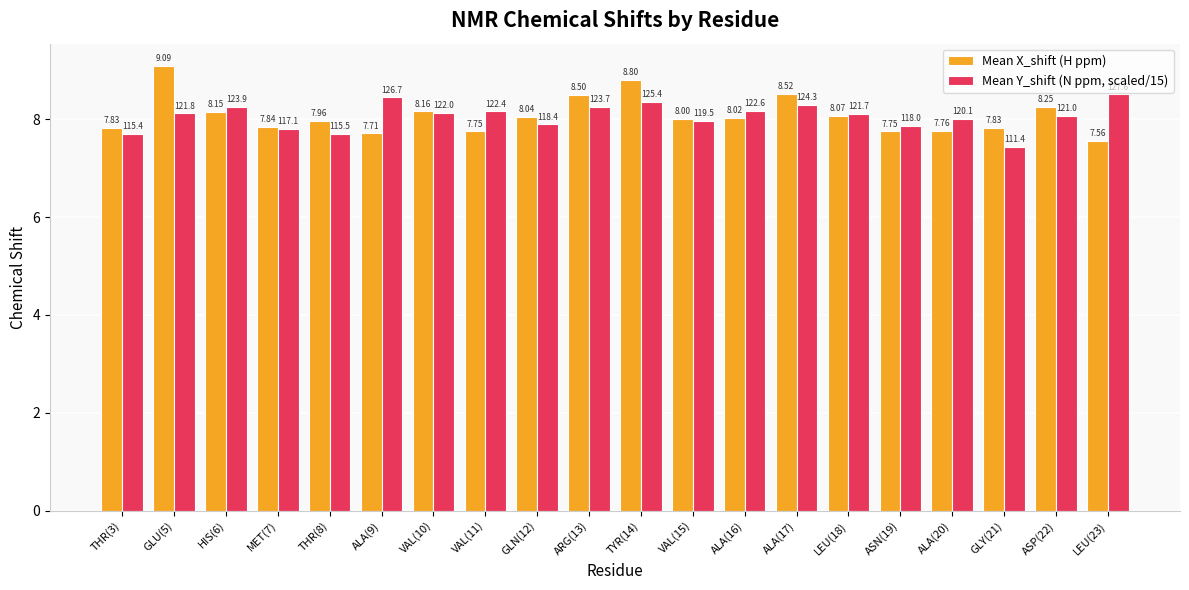

Which series has the largest total across all categories?

Mean X_shift (H ppm)